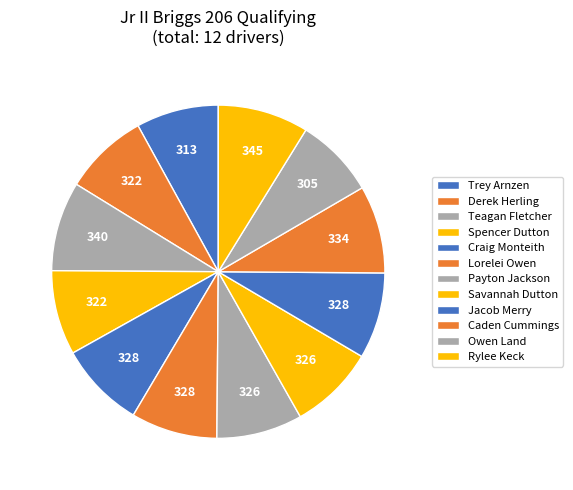

True or false: Derek Herling accounts for 19% of the total.

False